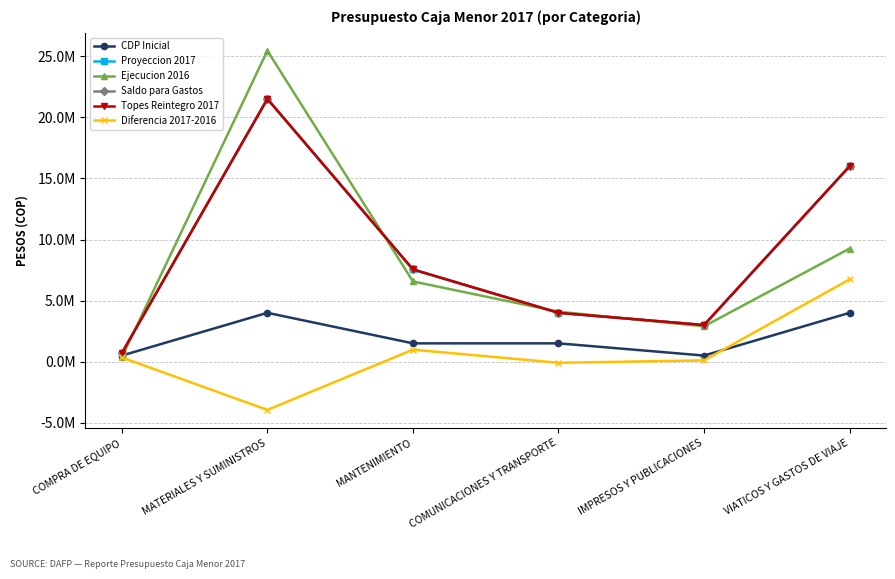

What is the label of the 4th point from the right?

MANTENIMIENTO